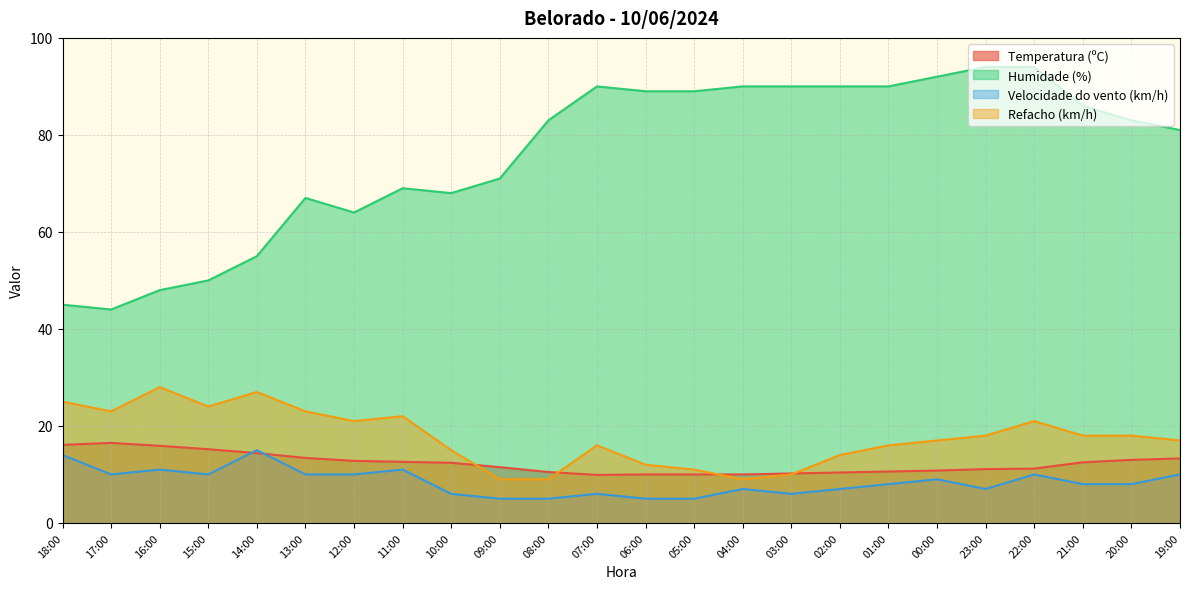

Which series changed the most between 11:00 and 07:00?

Humidade (%)